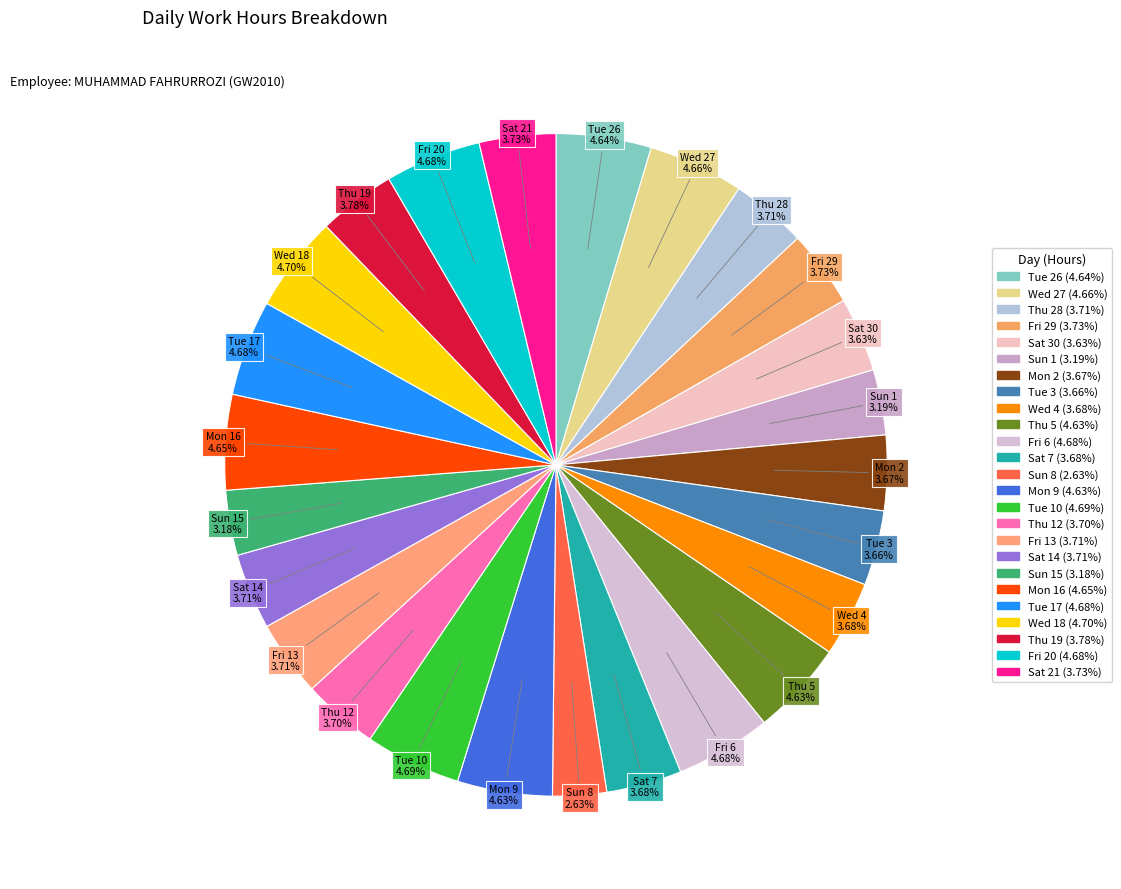

Which slice is the smallest?

Sun 8